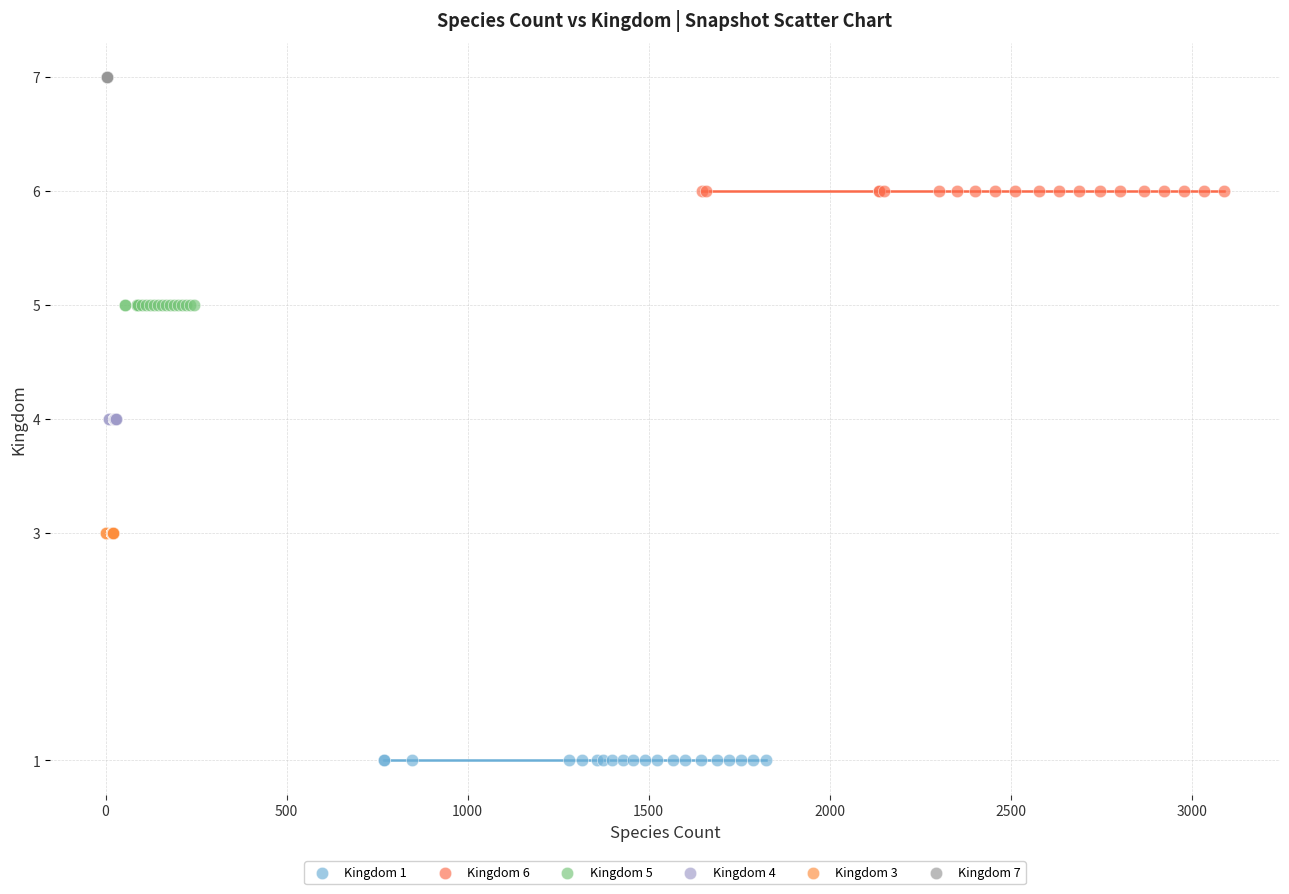

Which series reaches the minimum Y coordinate?

Kingdom 1